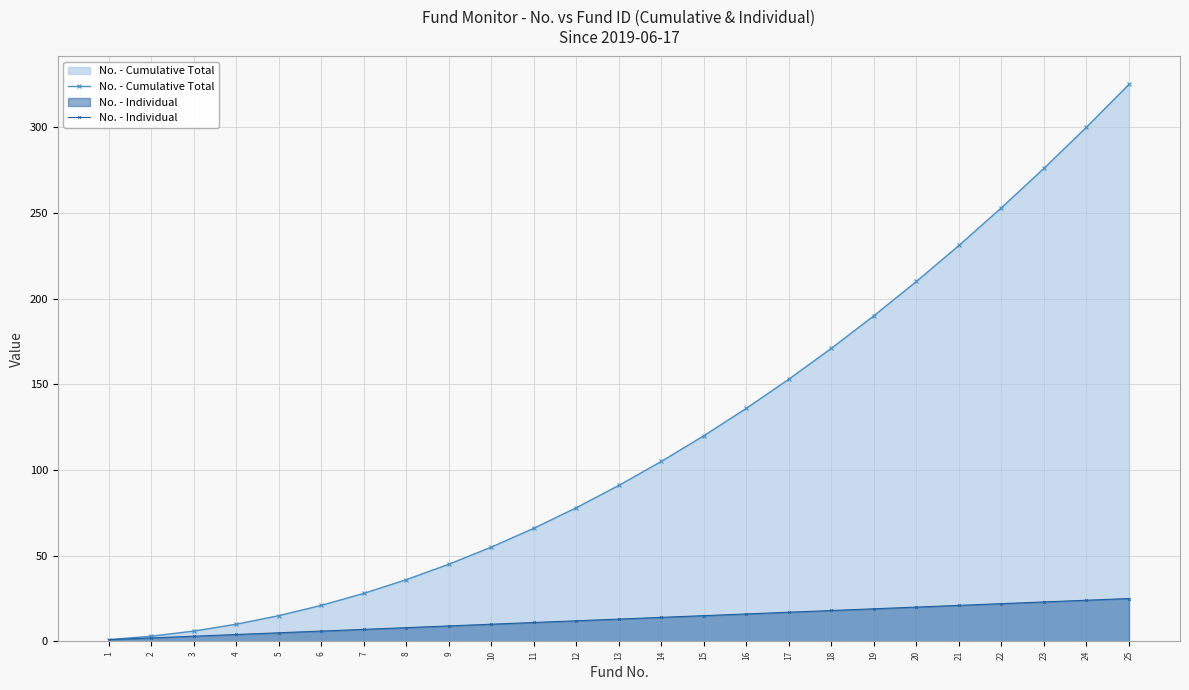

Count the number of data series in this chart.

2